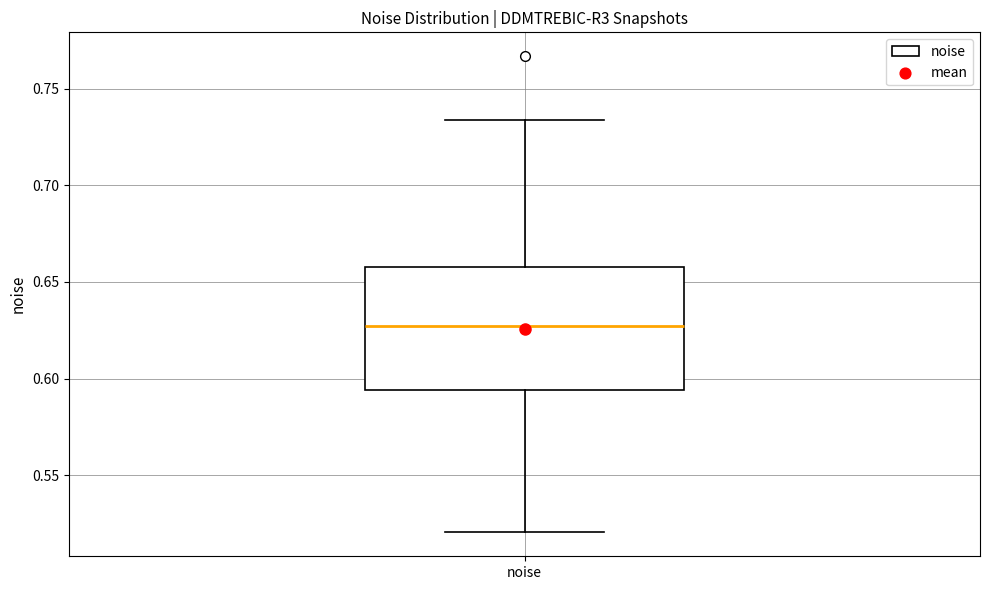

Read this box plot against the y-axis: the position of the median line, the range covered by the box, and the ends of both whiskers. The values are not printed on the chart, so give them approximately, as read against the axis.

median 0.625, box 0.595 to 0.660, whiskers 0.520 to 0.735